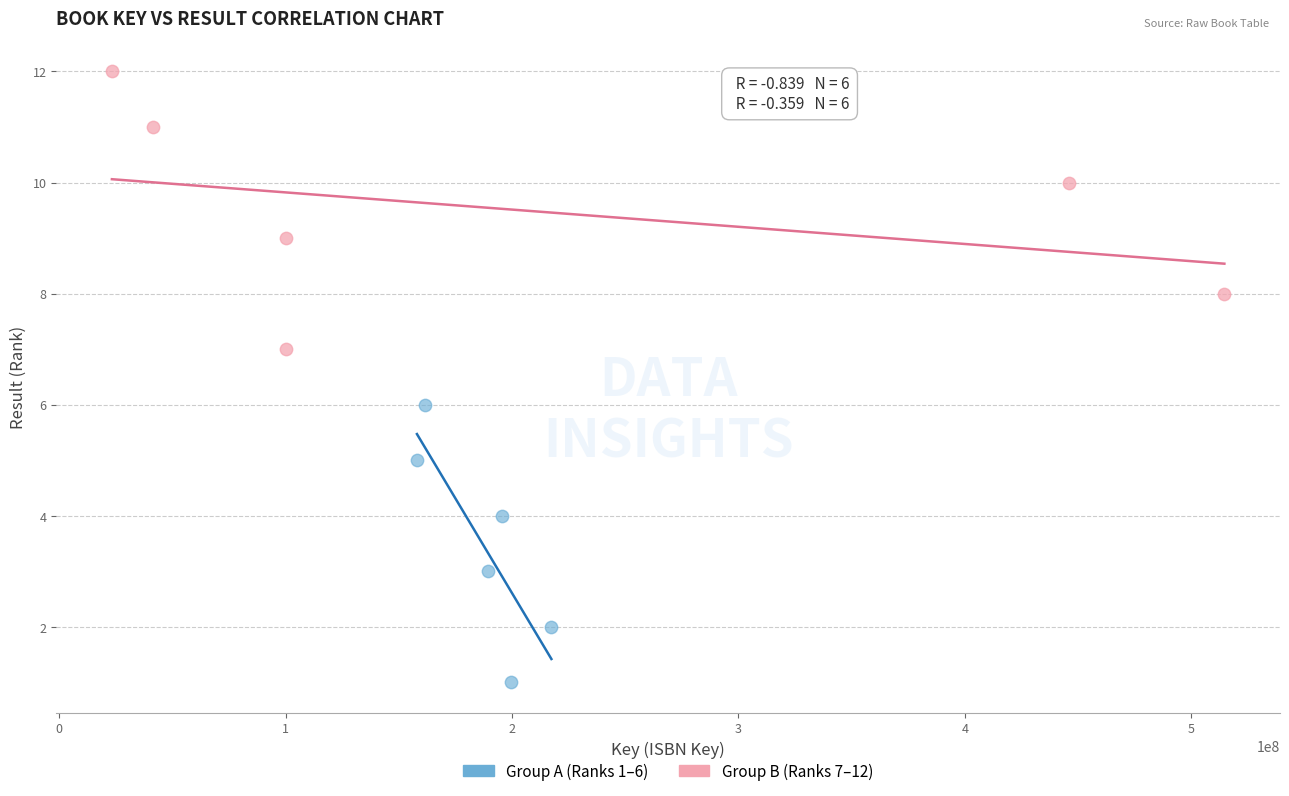

Which series reaches the minimum Y coordinate?

Group A (Ranks 1–6)